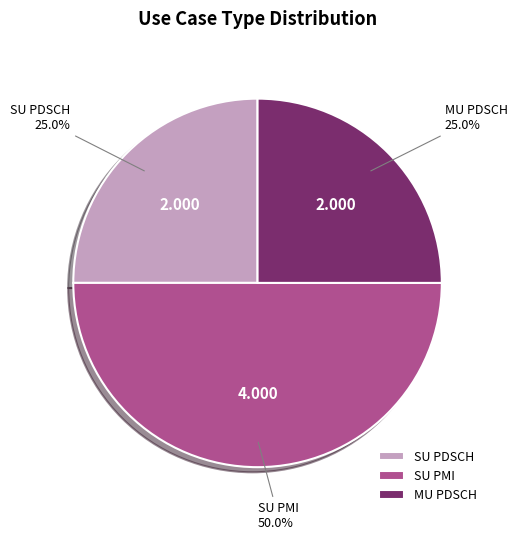

To the nearest percent, what percentage of the pie is SU PDSCH?

25%